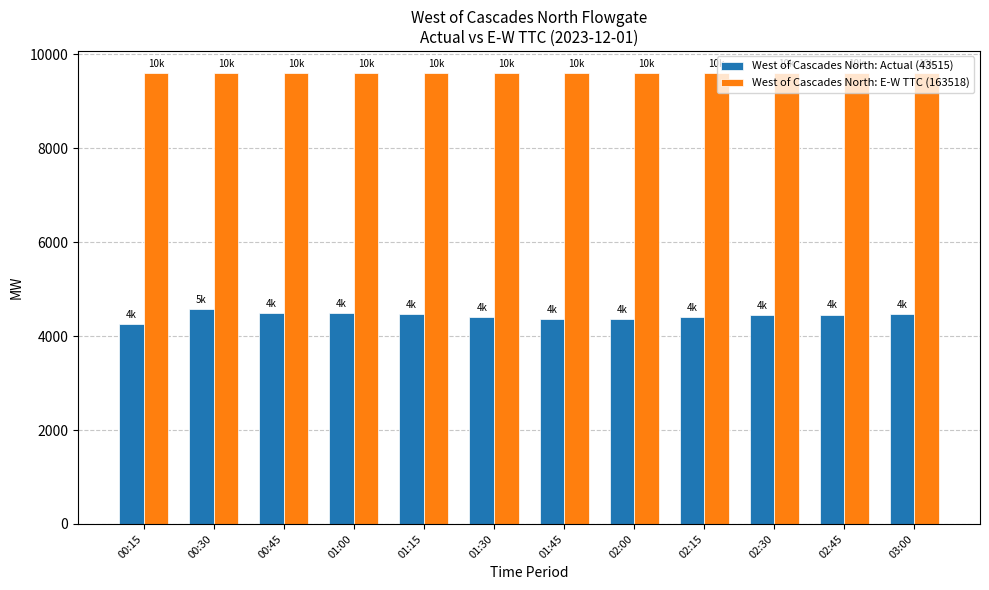

Which series has the largest total across all categories?

West of Cascades North: E-W TTC (163518)